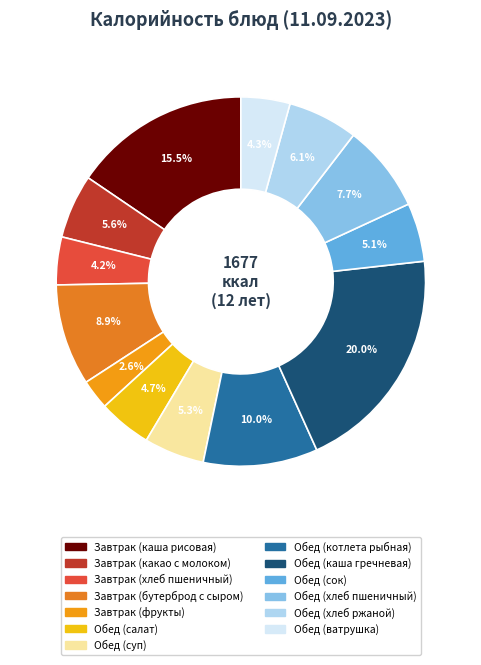

True or false: Обед (хлеб ржаной) accounts for 6% of the total.

True